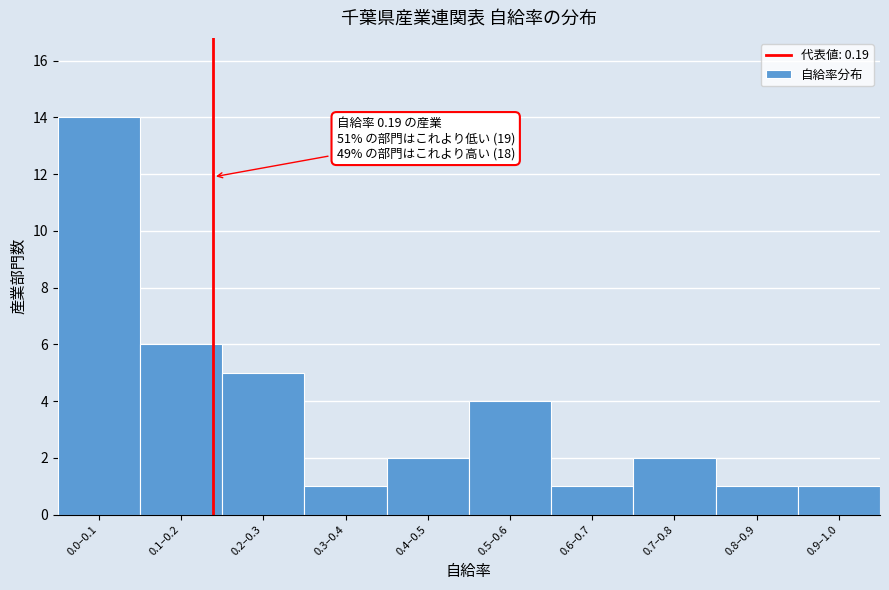

Reading left to right, transcribe all the data shown in this chart.

0.0–0.1=14	0.1–0.2=6	0.2–0.3=5	0.3–0.4=1	0.4–0.5=2	0.5–0.6=4	0.6–0.7=1	0.7–0.8=2	0.8–0.9=1	0.9–1.0=1